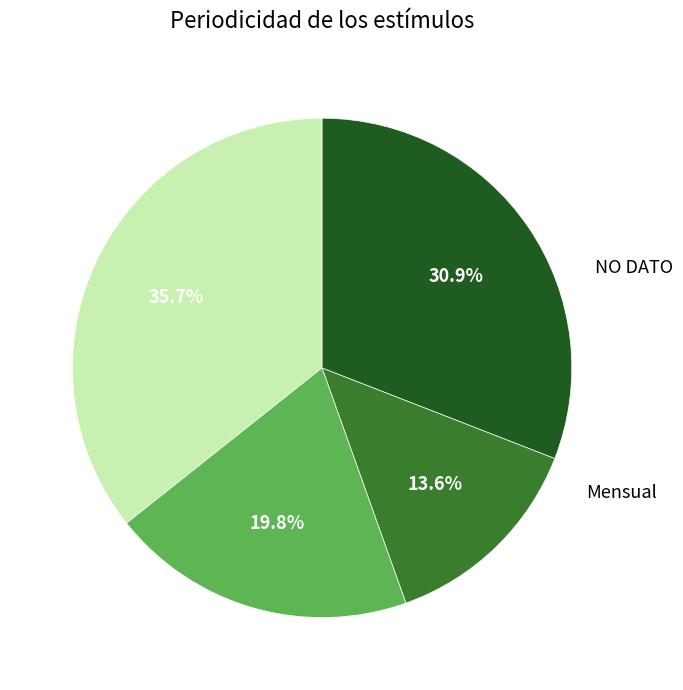

Is there any slice that represents more than half of the pie?

No